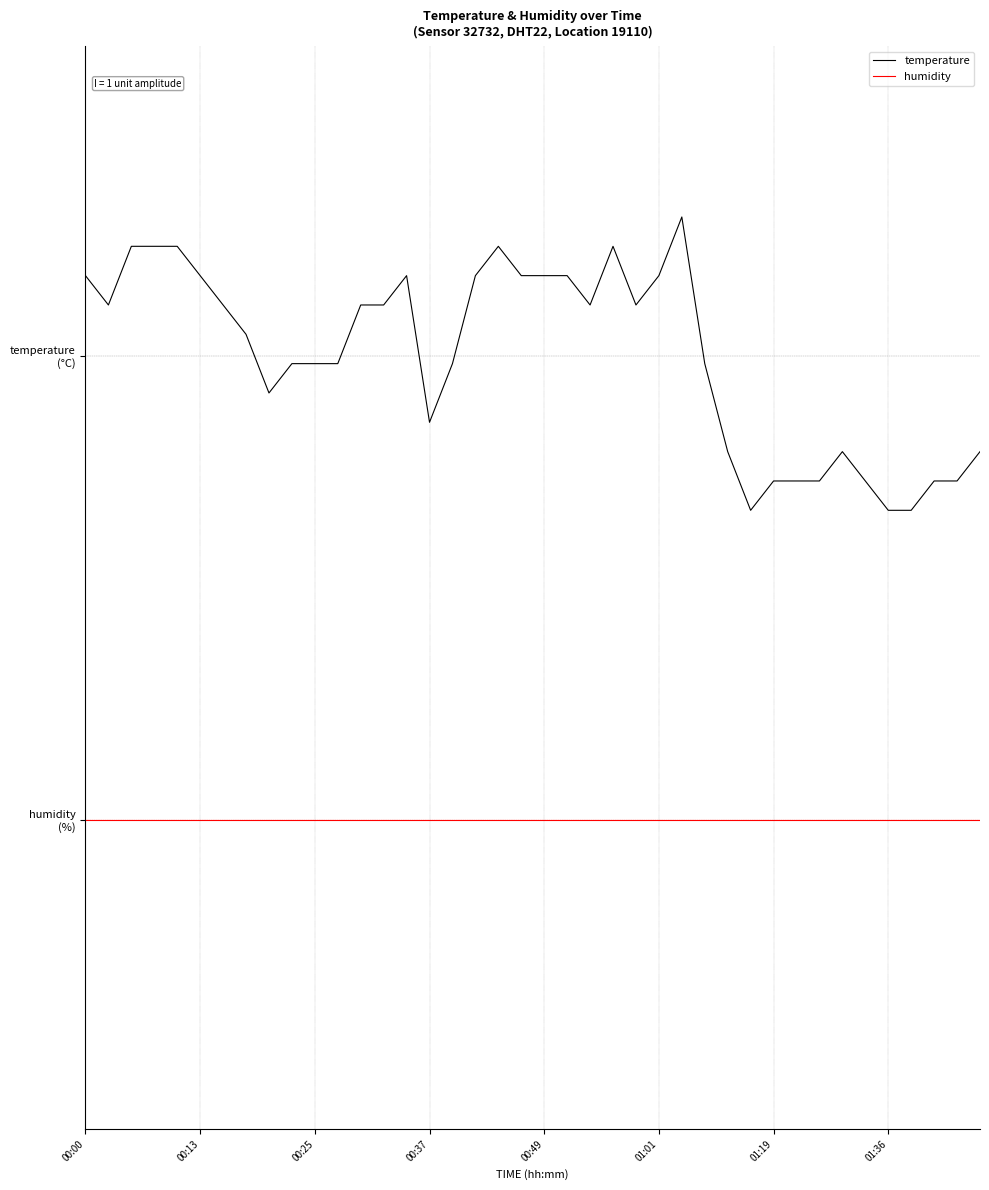

What are all the series names shown in the legend?

temperature, humidity